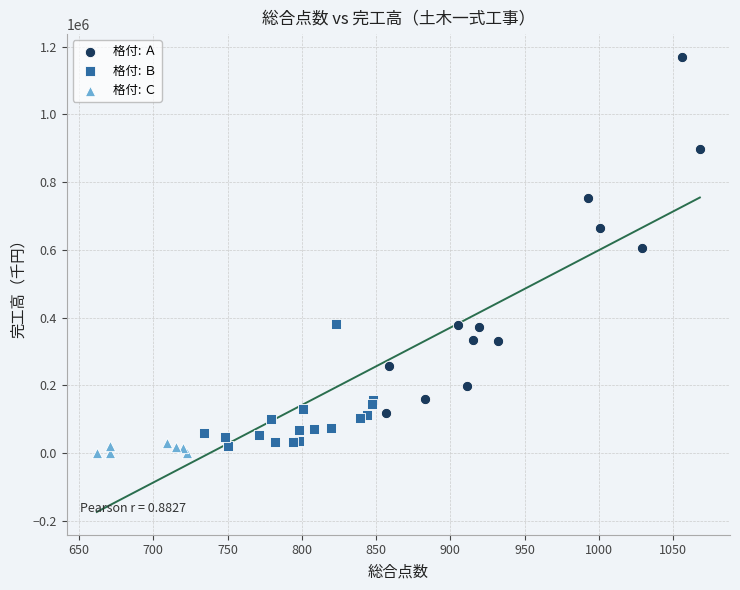

Which series reaches the maximum Y coordinate?

格付: Ａ